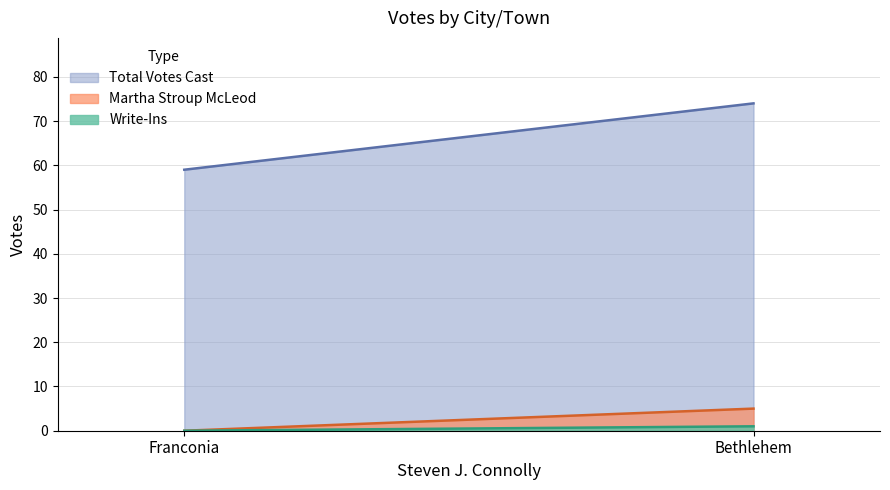

Is it true that Write-Ins equals 0 at Franconia?

True